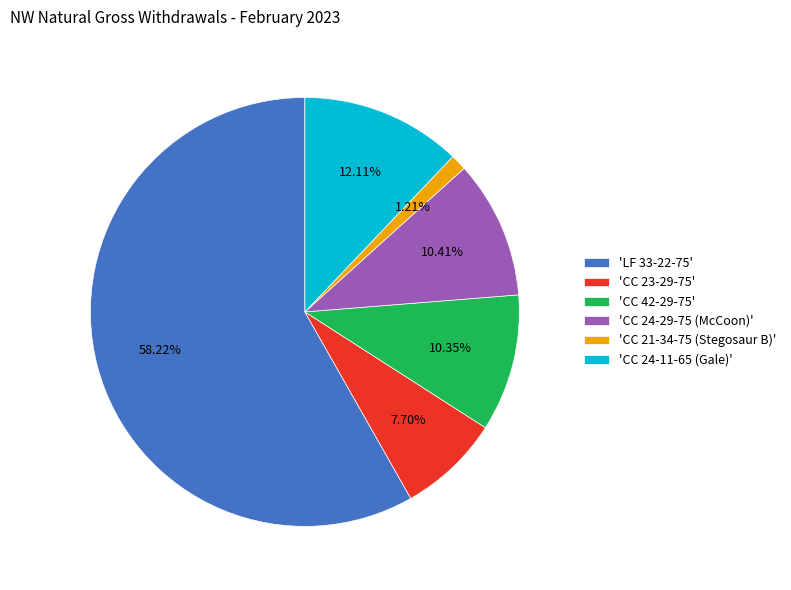

Do 'CC 24-29-75 (McCoon)' and 'CC 21-34-75 (Stegosaur B)' together represent more than half of the pie?

No